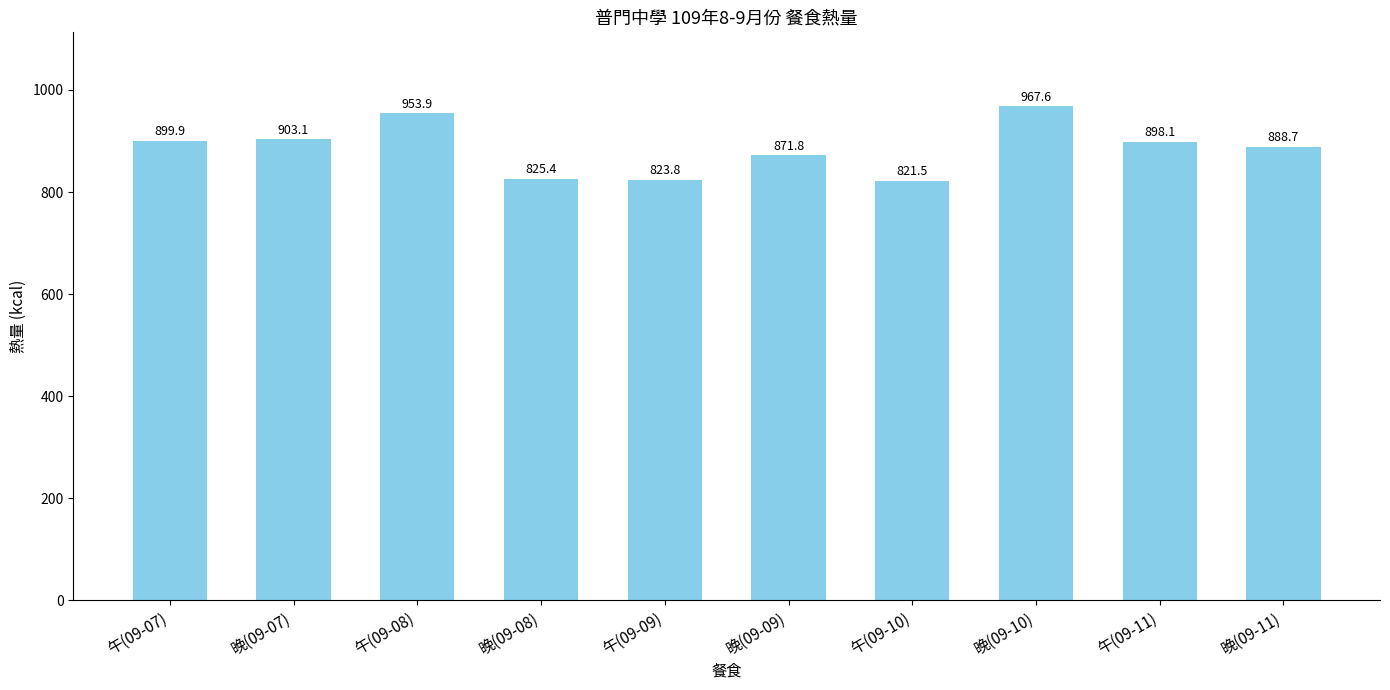

What is the value of the 1st bar from the left?

899.9